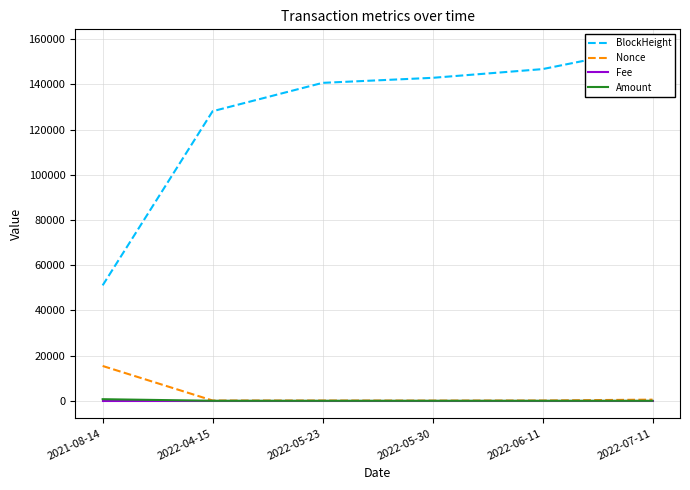

How many categories are shown in the chart?

6